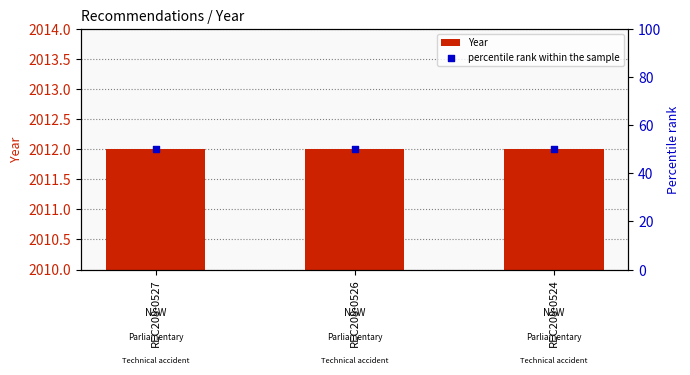

What is the total value across all series at REC208-0524?

2062